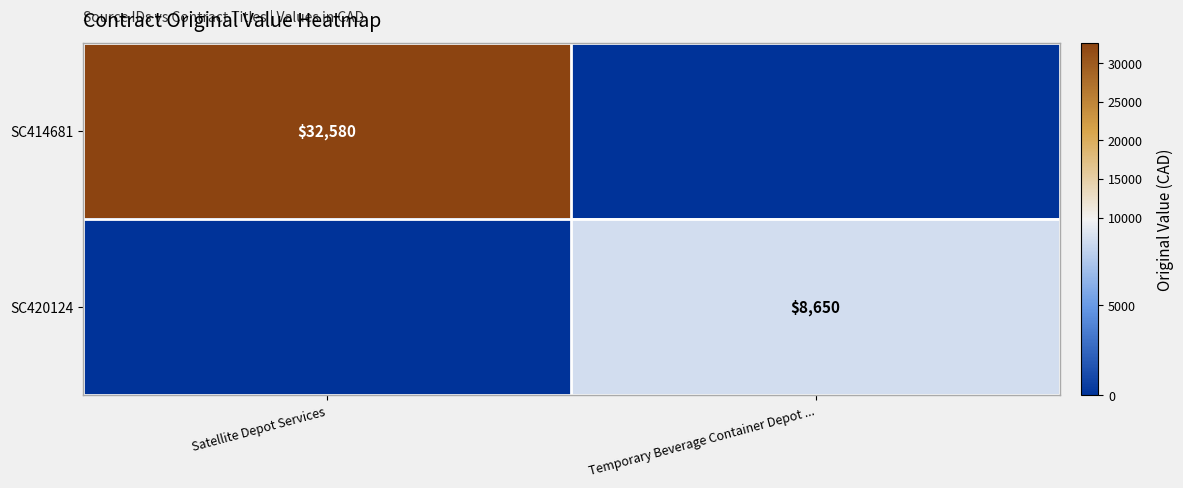

True or false: SC420124 has a value of 11768 at Temporary Beverage Container Depot ....

False